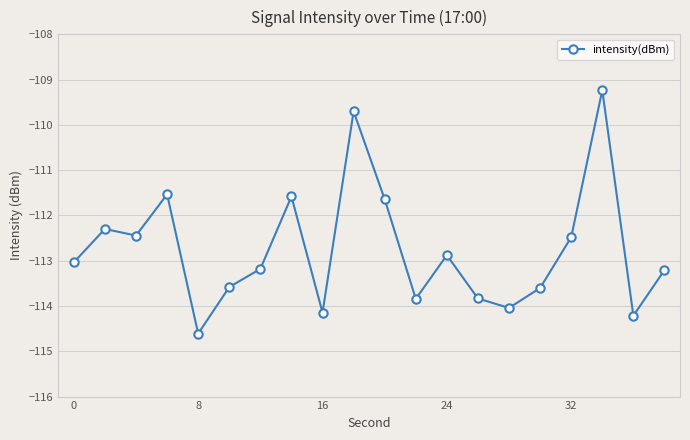

True or false: the data has more than 1 interior local peaks.

True